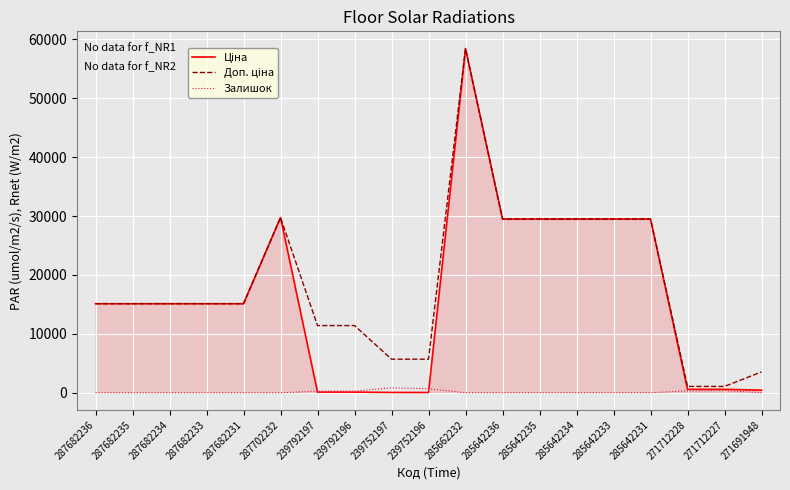

What is the total value across all series at 287702232?

59494.5